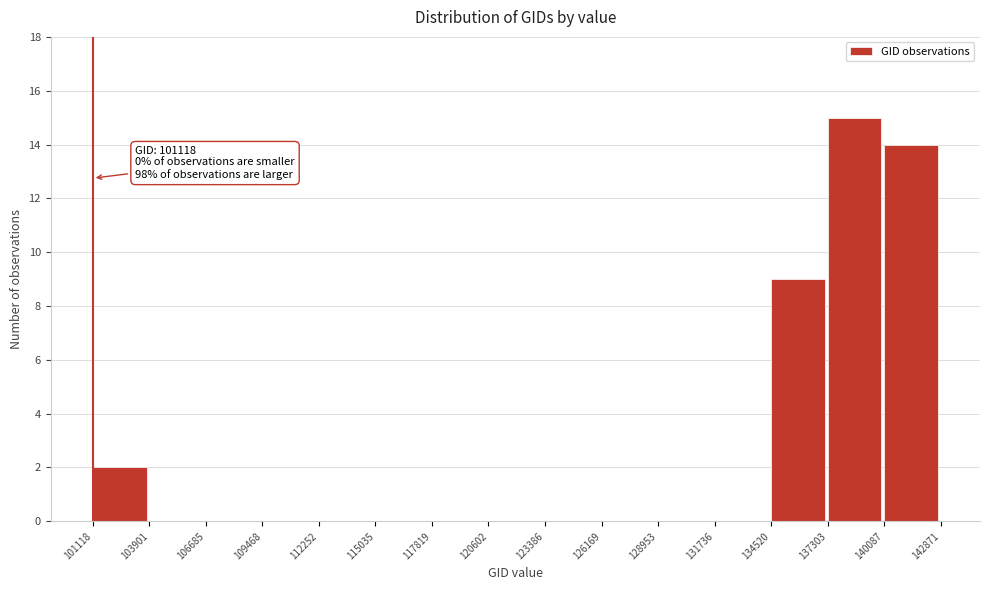

Which range on the x-axis has the tallest bar?

137303 to 140087